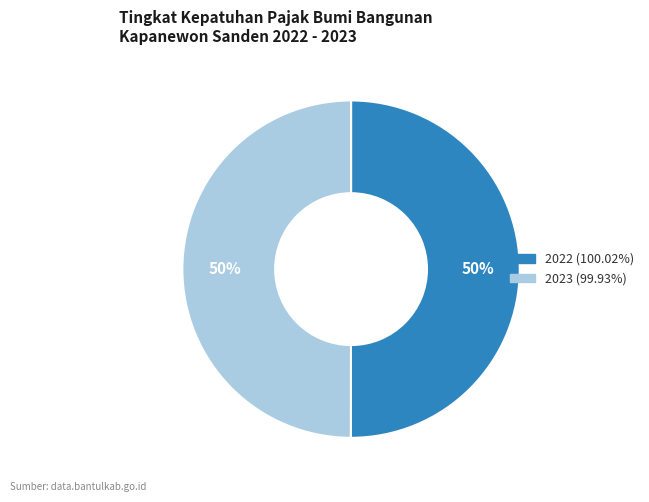

Do 2022 and 2023 together represent more than half of the pie?

Yes